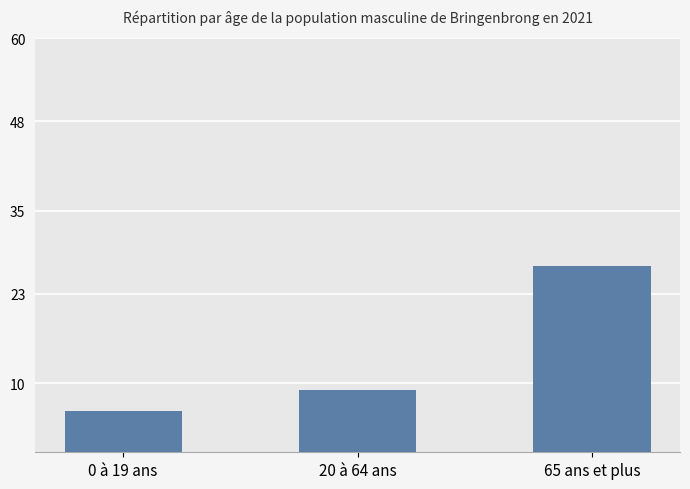

Which category has the highest value across all series?

65 ans et plus